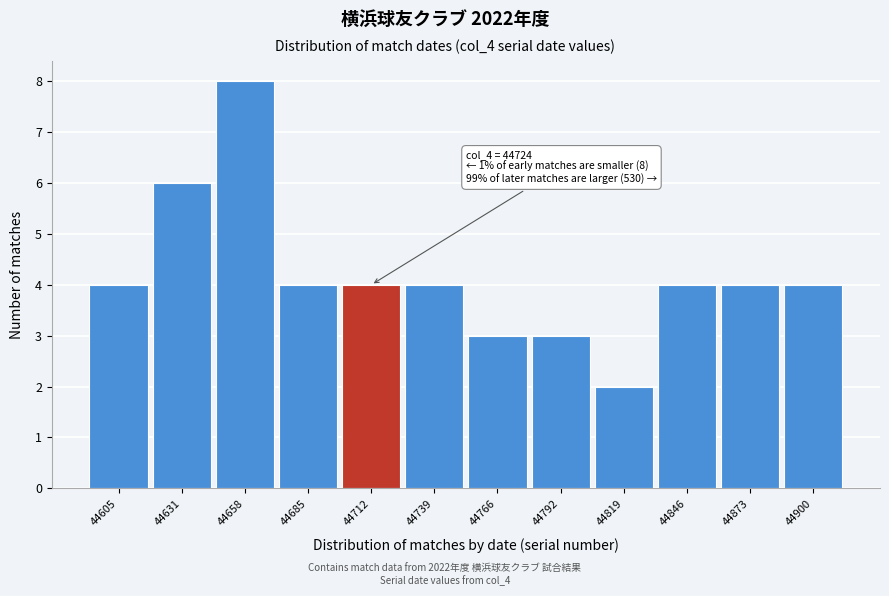

Reading left to right, extract all data points from this chart.

4	6	8	4	4	4	3	3	2	4	4	4